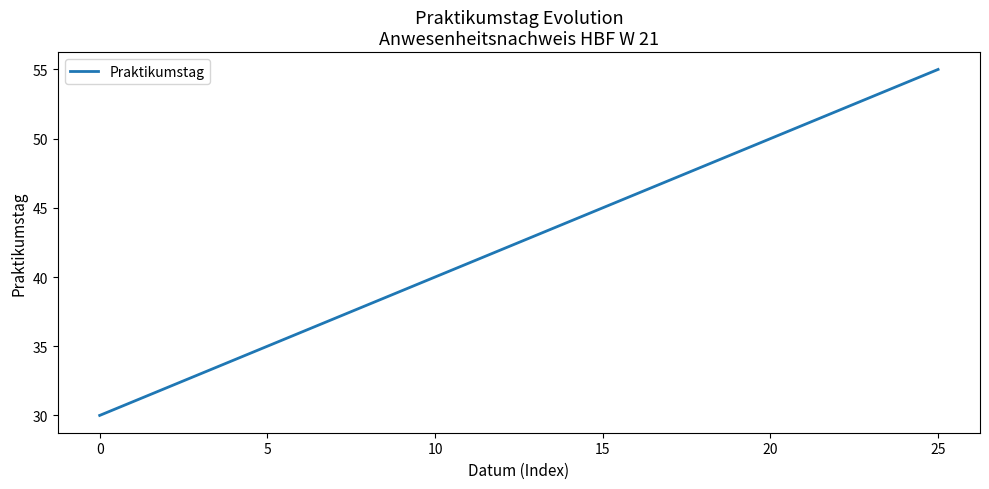

Reading left to right, list all the values displayed in this chart.

30	31	32	33	34	35	36	37	38	39	40	41	42	43	44	45	46	47	48	49	50	51	52	53	54	55